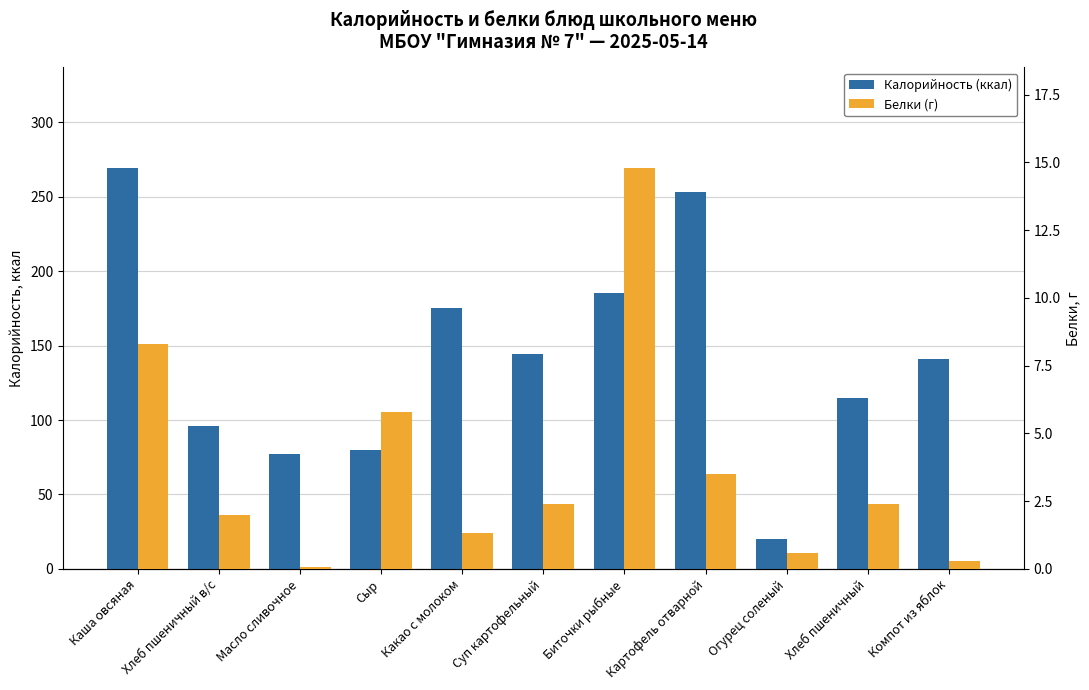

True or false: Белки (г) has a value of 3.1 at Сыр.

False